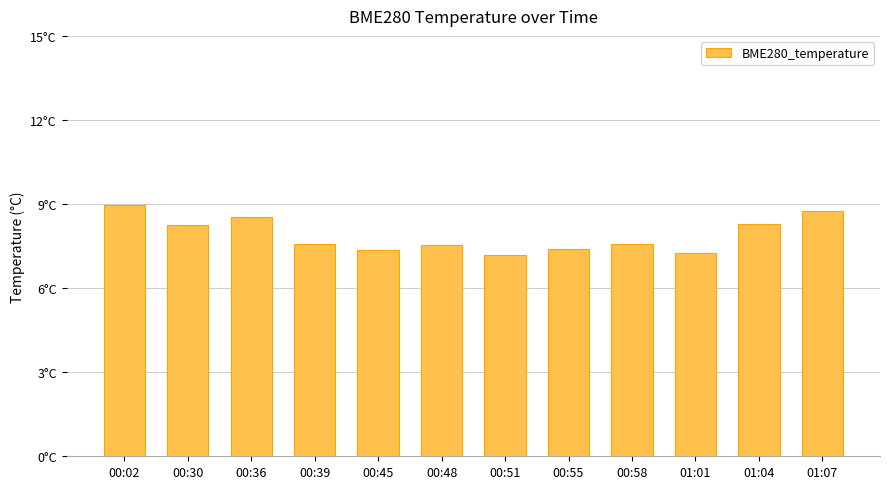

How many data points does each series have?

12